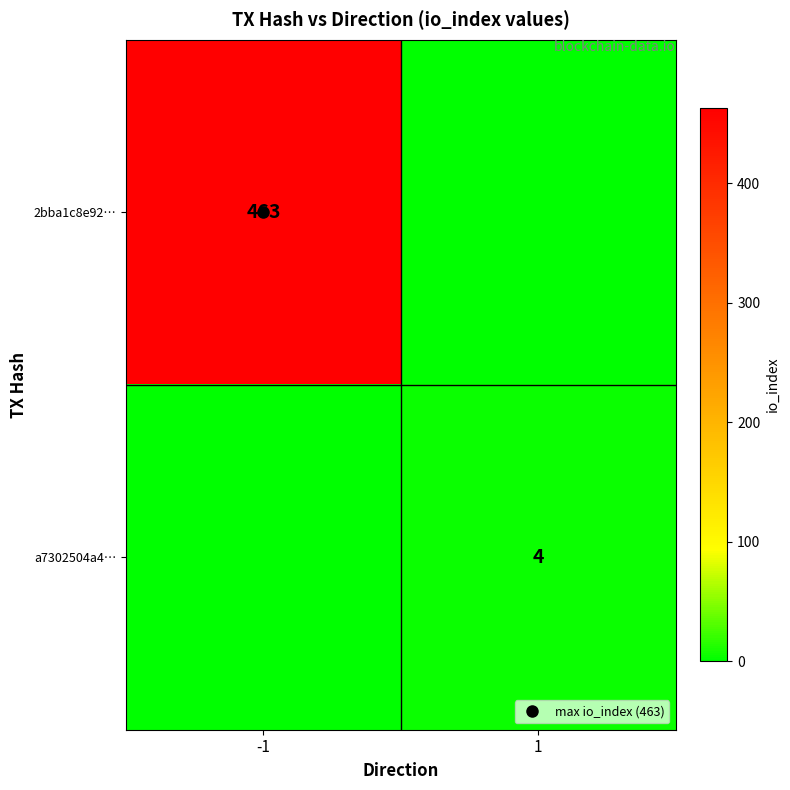

How many values in the a7302504a4… series are below 4?

1